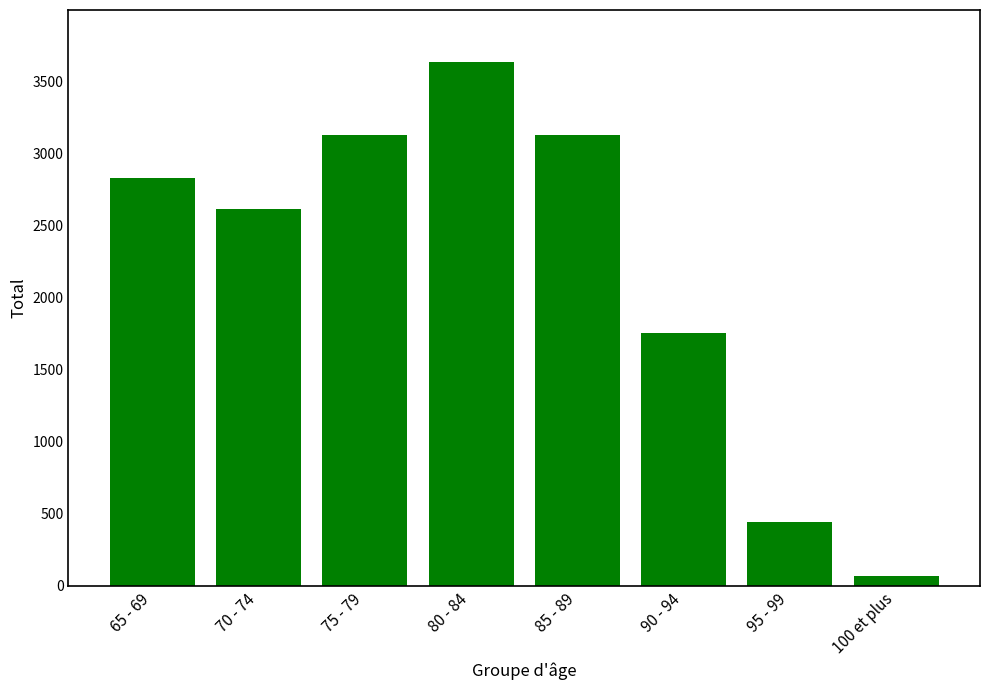

Count the number of data series in this chart.

1